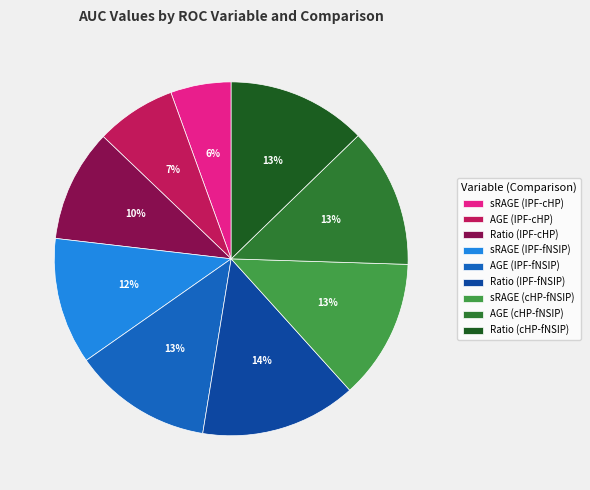

Which has a higher value, sRAGE (IPF-cHP) or AGE (cHP-fNSIP)?

AGE (cHP-fNSIP)